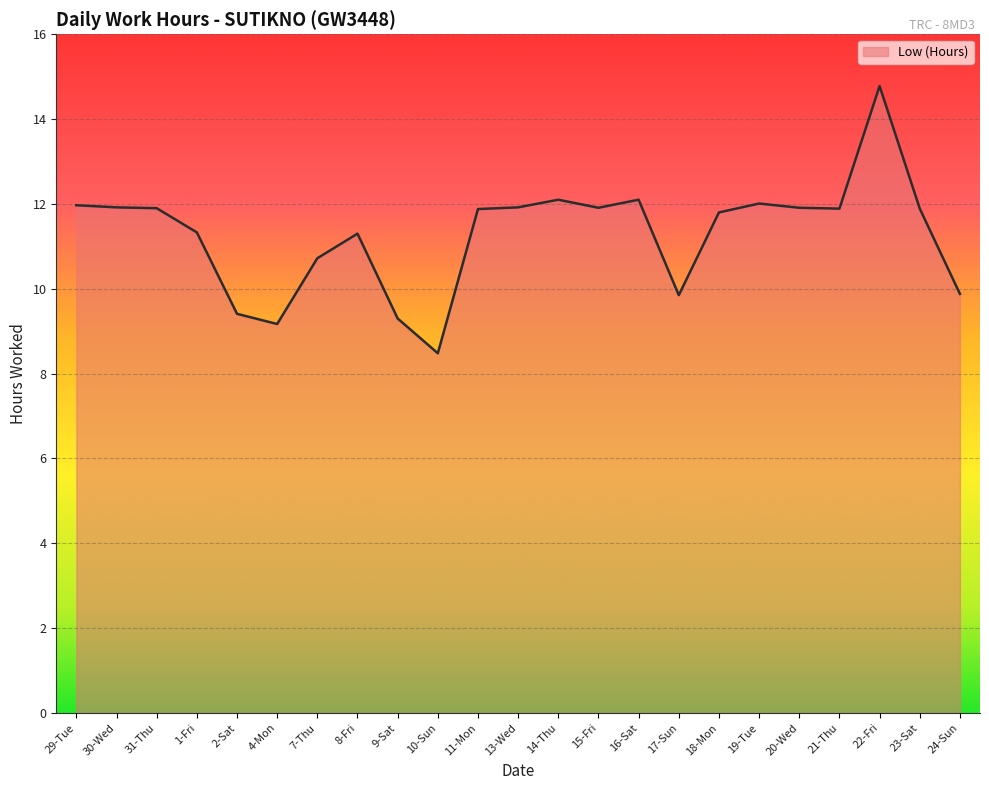

Does the chart have visible grid lines?

Yes